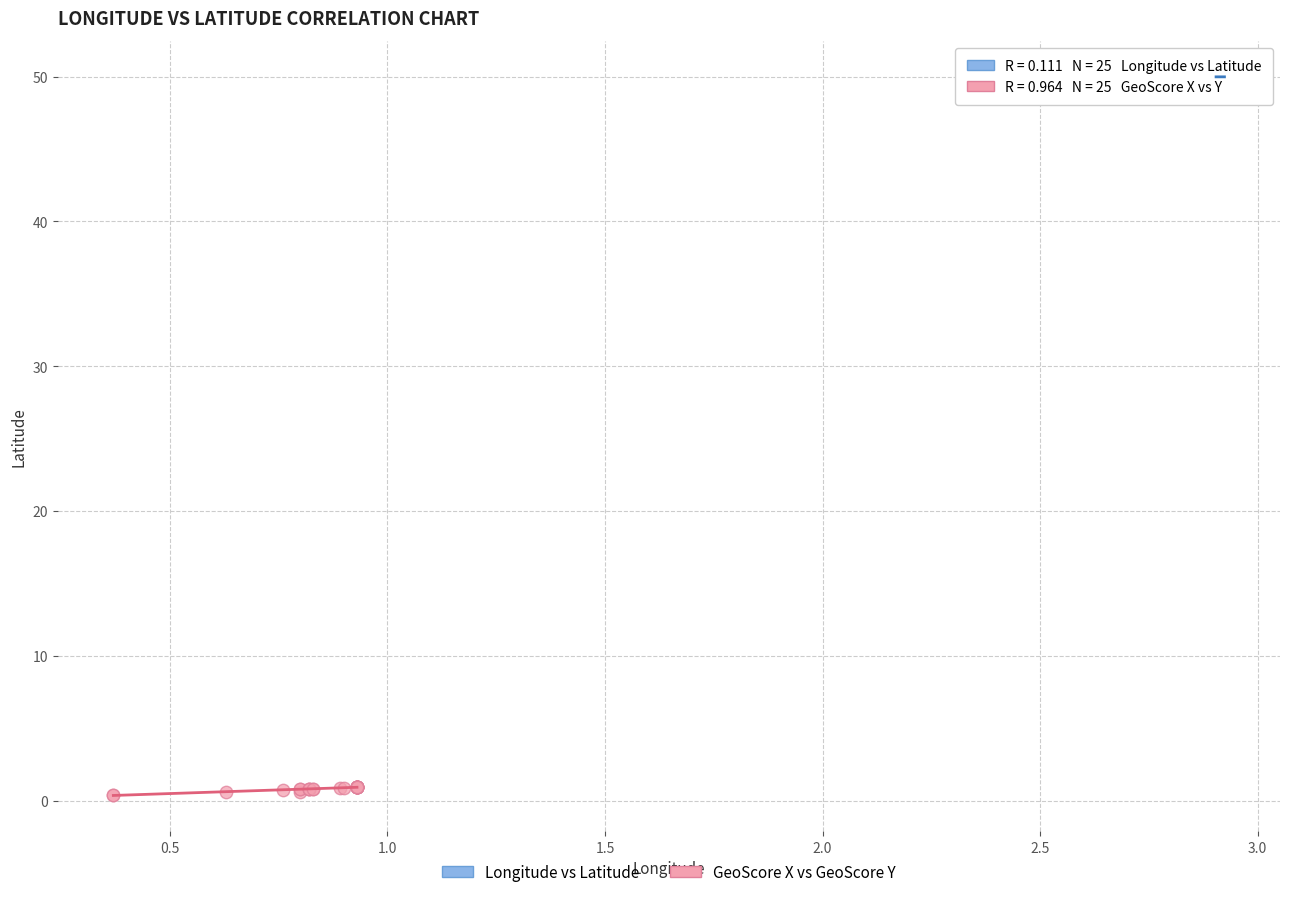

Which series reaches the minimum Y coordinate?

GeoScore X vs GeoScore Y